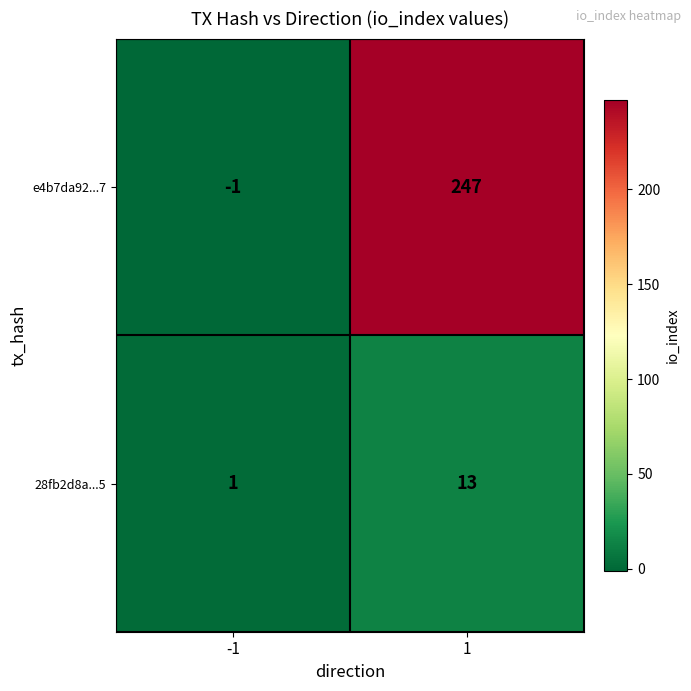

Between -1 and 1, which series saw the biggest shift?

e4b7da92...7